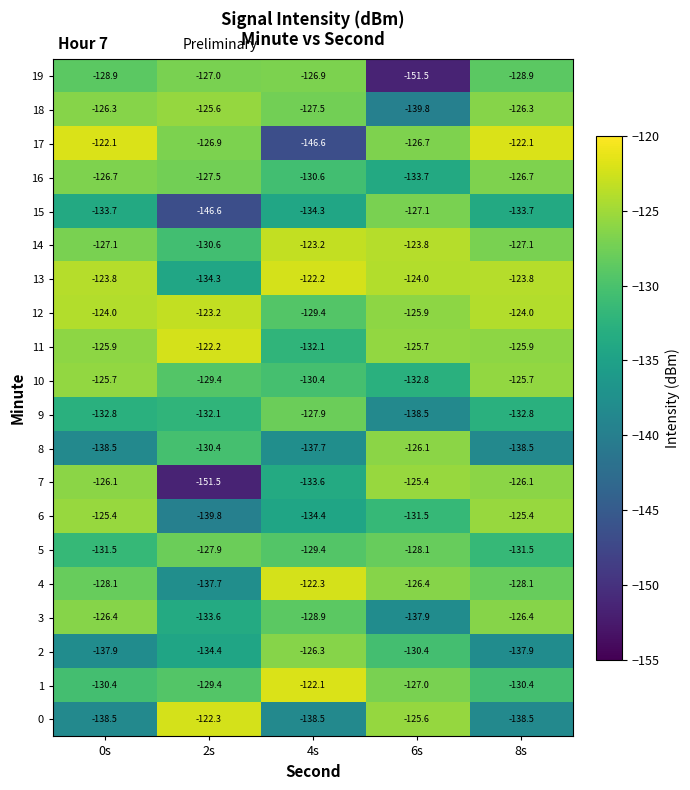

Rank the series at 2s from highest to lowest value.

11, 0, 12, 18, 17, 19, 16, 5, 10, 1, 8, 14, 9, 3, 13, 2, 4, 6, 15, 7